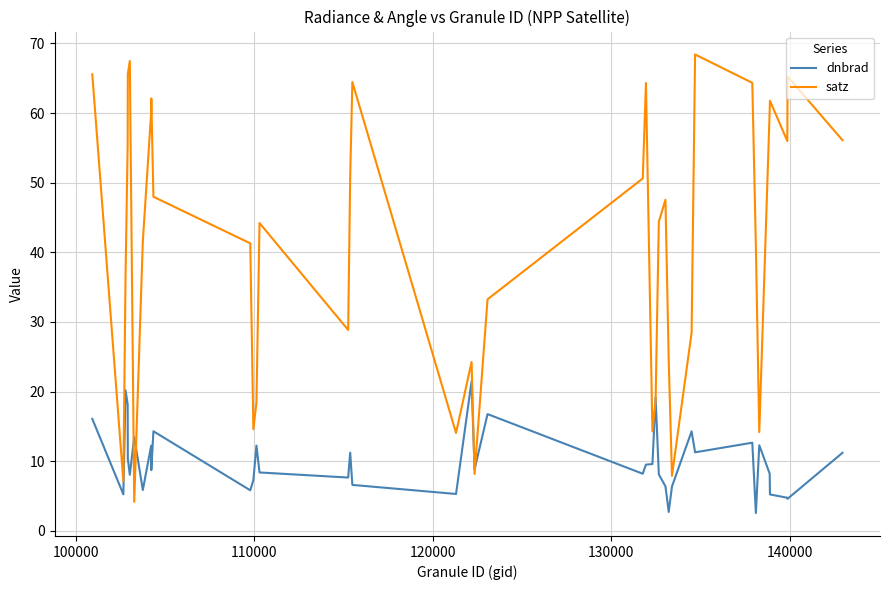

What is the greatest value displayed?

68.4